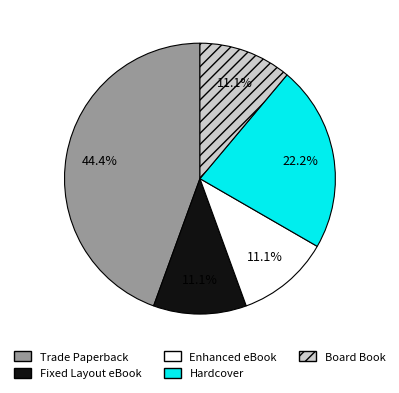

Which category has the biggest portion of the pie?

Trade Paperback